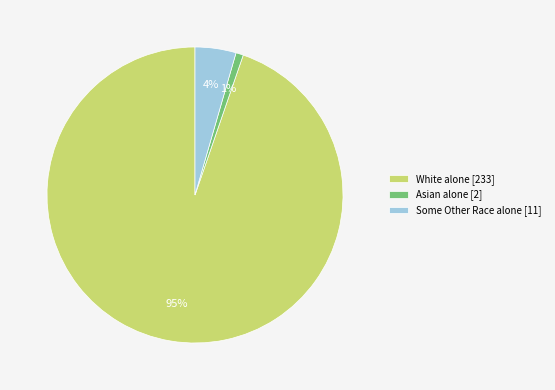

True or false: White alone [233] accounts for 95% of the total.

True